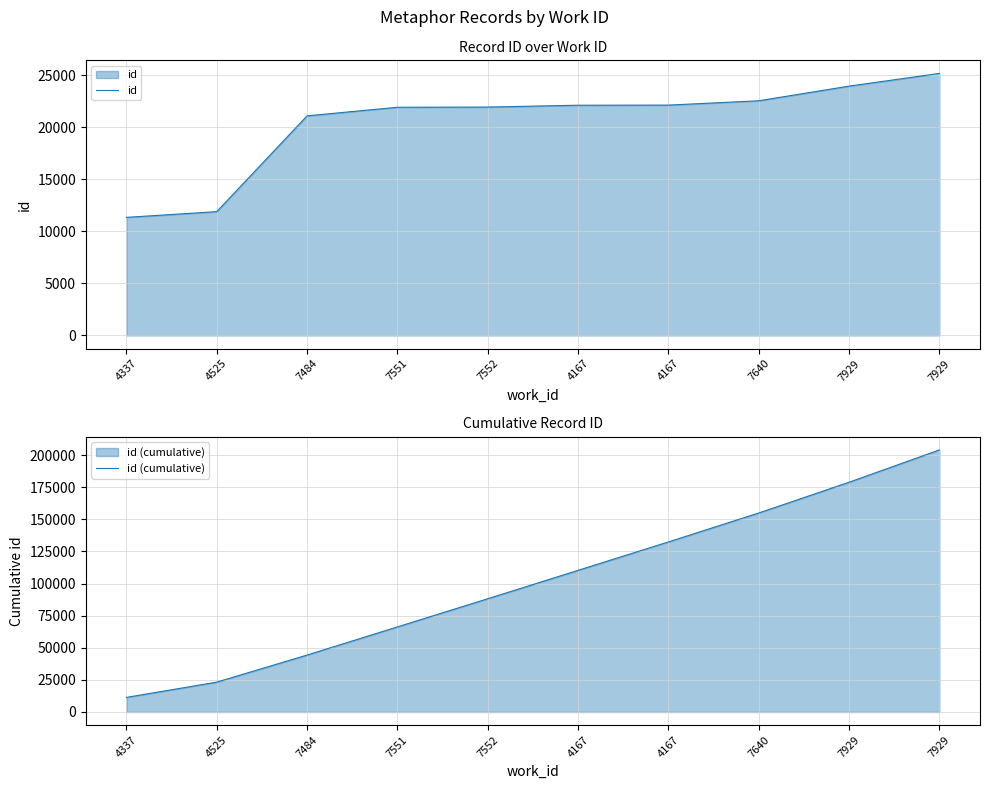

What is the difference between the second highest and minimum values in the id (cumulative) series?

167487